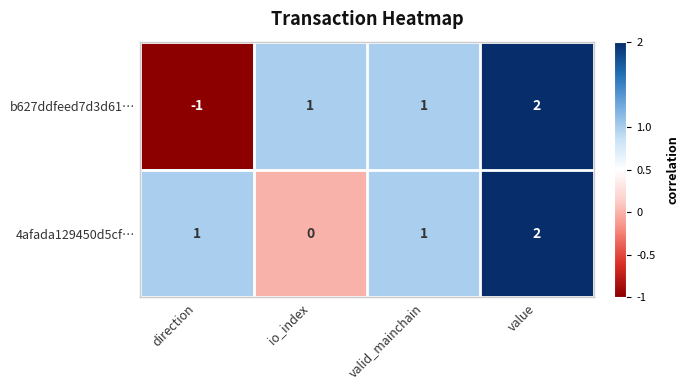

Reading left to right, extract all data points from this chart.

b627ddfeed7d3d61…: direction=-1	io_index=1	valid_mainchain=1	value=2
4afada129450d5cf…: direction=1	io_index=0	valid_mainchain=1	value=2